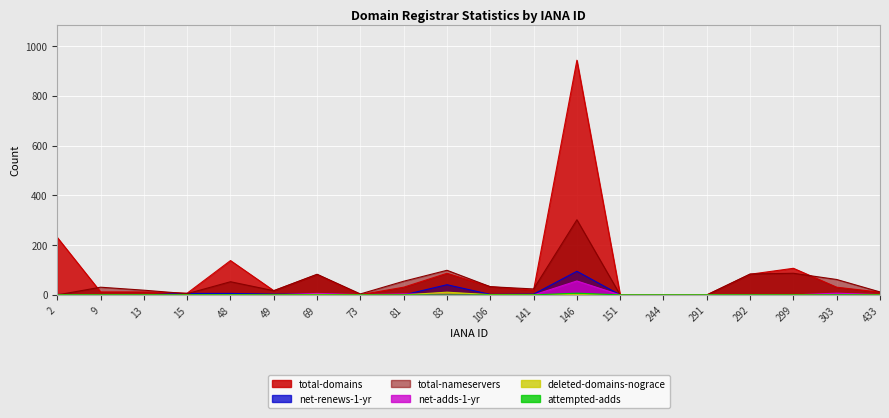

Reading left to right, what are all the values shown in this chart?

total-nameservers: 2=0	9=31	13=19	15=5	48=53	49=17	69=83	73=4	81=55	83=99	106=33	141=24	146=302	151=0	244=0	291=0	292=84	299=87	303=62	433=12
total-domains: 2=231	9=12	13=12	15=7	48=138	49=17	69=82	73=1	81=31	83=87	106=33	141=19	146=943	151=0	244=0	291=0	292=83	299=107	303=31	433=11
net-renews-1-yr: 2=2	9=1	13=0	15=6	48=6	49=3	69=3	73=0	81=0	83=41	106=2	141=3	146=95	151=0	244=0	291=0	292=1	299=0	303=0	433=0
net-adds-1-yr: 2=0	9=0	13=0	15=0	48=0	49=0	69=6	73=1	81=4	83=2	106=0	141=0	146=56	151=0	244=0	291=0	292=0	299=0	303=7	433=1
deleted-domains-nograce: 2=0	9=0	13=0	15=0	48=1	49=0	69=2	73=0	81=0	83=11	106=1	141=1	146=1	151=0	244=0	291=0	292=0	299=0	303=0	433=0
attempted-adds: 2=0	9=0	13=0	15=0	48=0	49=0	69=0	73=0	81=0	83=0	106=0	141=0	146=7	151=0	244=0	291=0	292=0	299=0	303=0	433=0